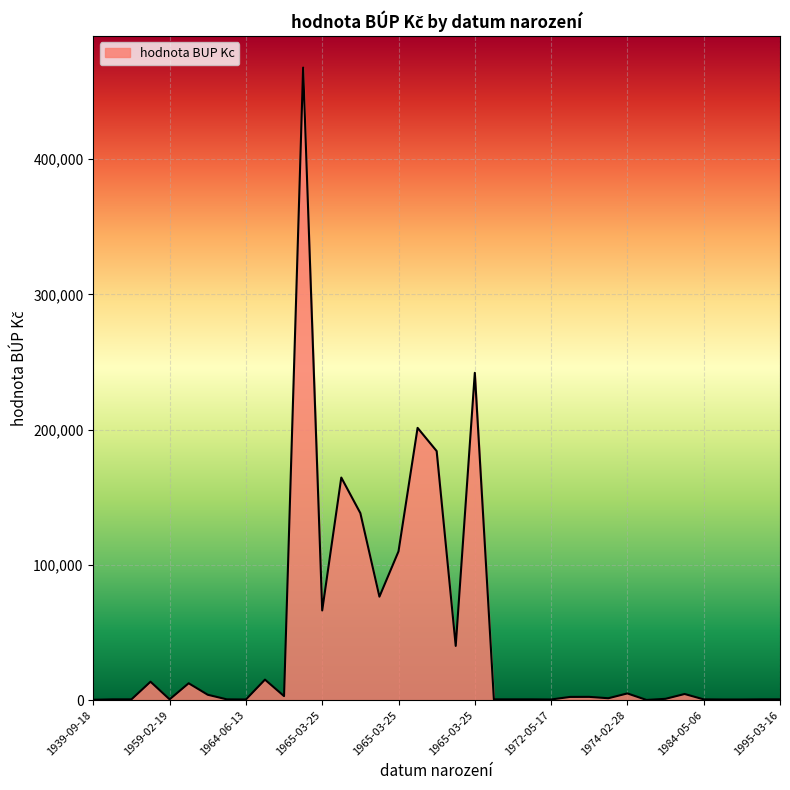

What is the difference between the maximum and minimum values?

467474.0